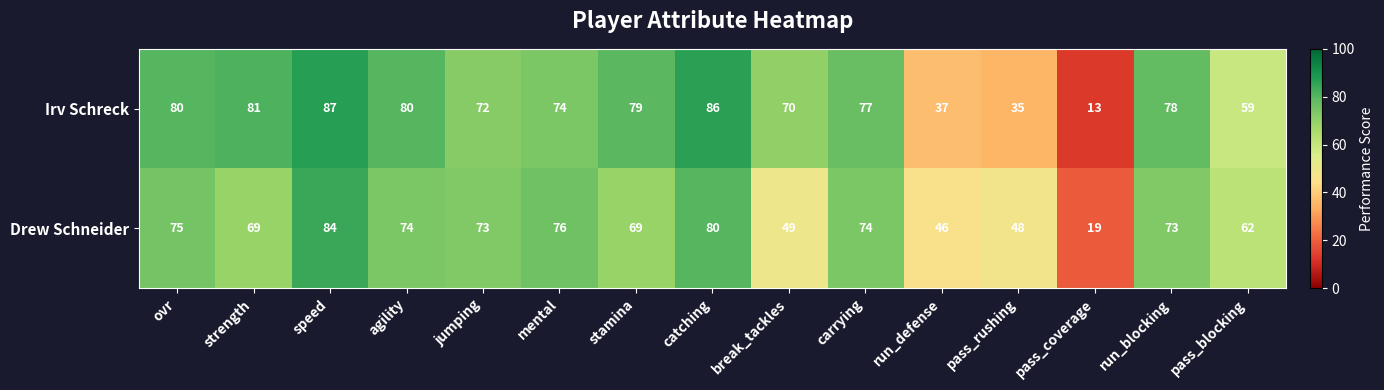

Which series has the largest total across all categories?

Irv Schreck